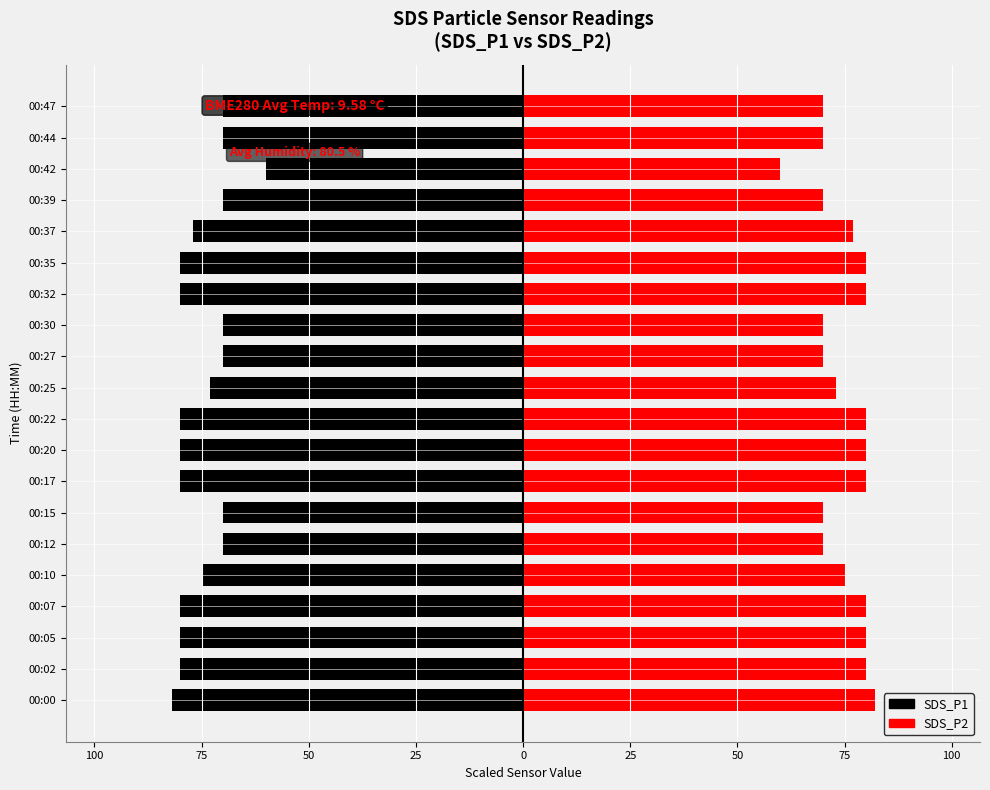

What are all the series names shown in the legend?

SDS_P1, SDS_P2